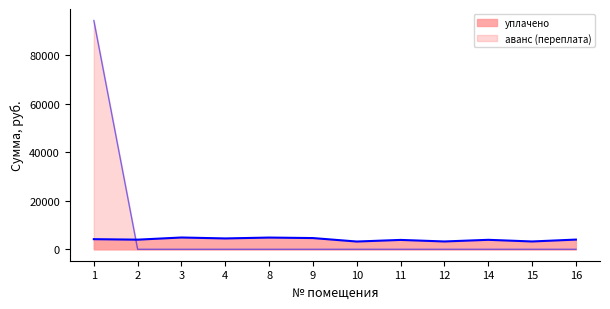

True or false: аванс (переплата) has more than 1 interior local peaks.

False